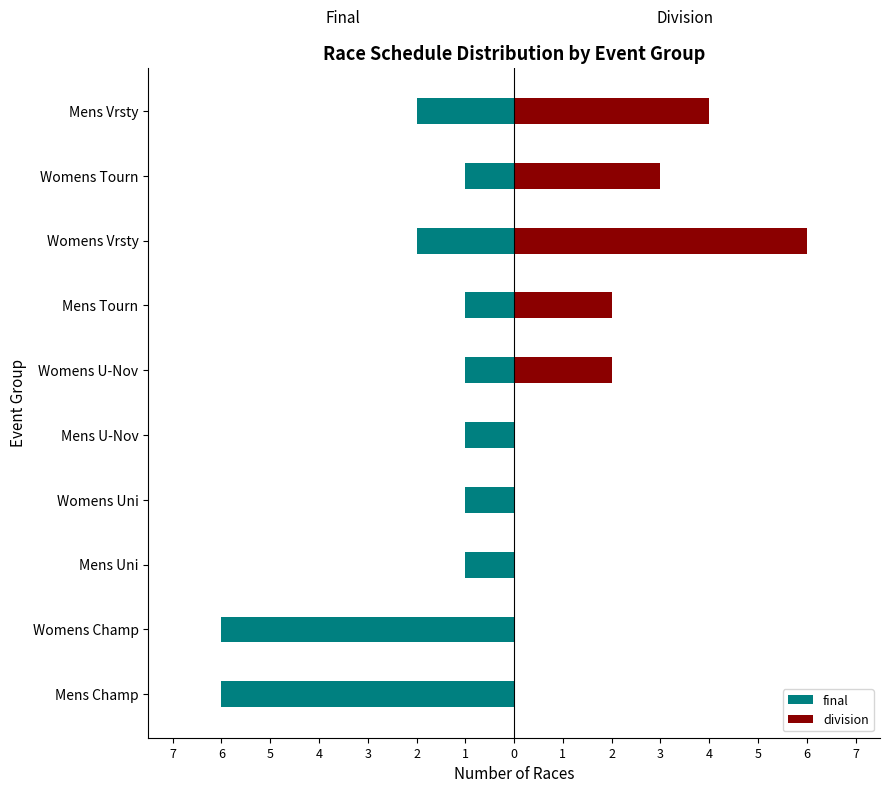

What is the difference between the maximum and second lowest values in the division series?

6